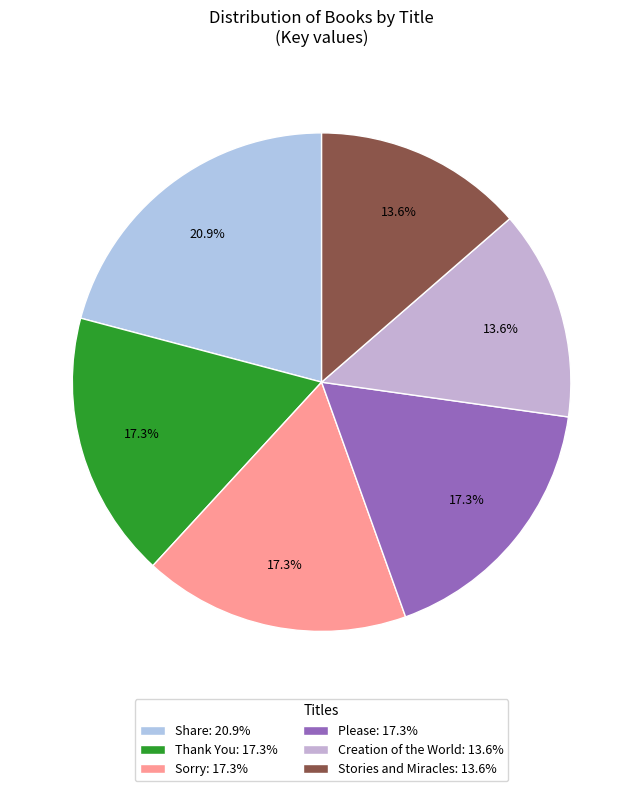

What is the total percentage of Please and Sorry?

34.6%